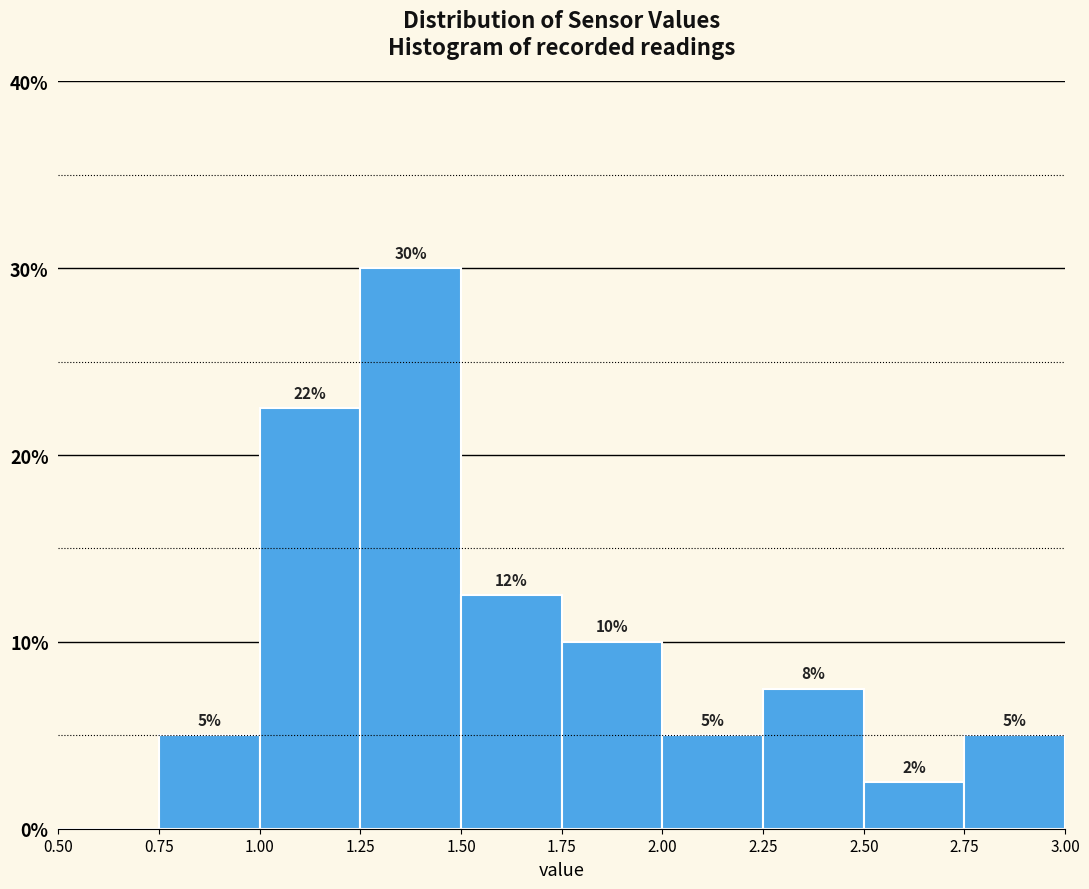

Over which range of the x-axis is the bar tallest?

1.25 to 1.50